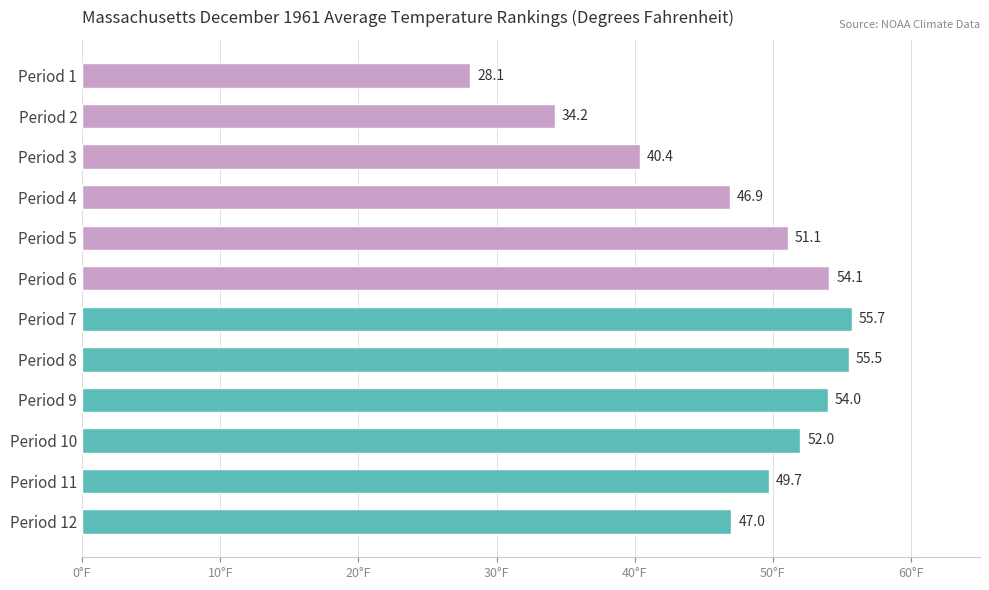

Reading top to bottom, transcribe all the data shown in this chart.

Period 1=28.1	Period 2=34.2	Period 3=40.4	Period 4=46.9	Period 5=51.1	Period 6=54.1	Period 7=55.7	Period 8=55.5	Period 9=54.0	Period 10=52.0	Period 11=49.7	Period 12=47.0